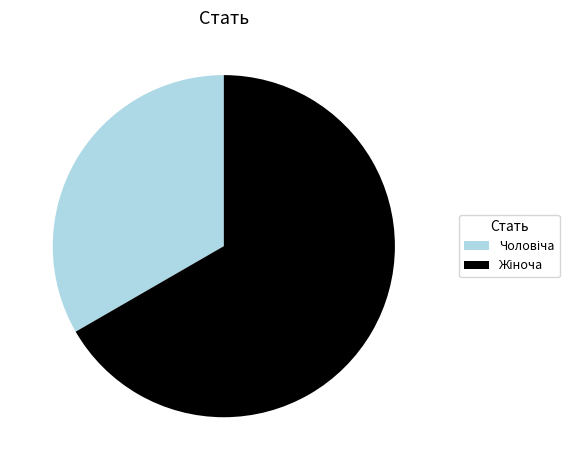

Count the number of slices in the pie.

2